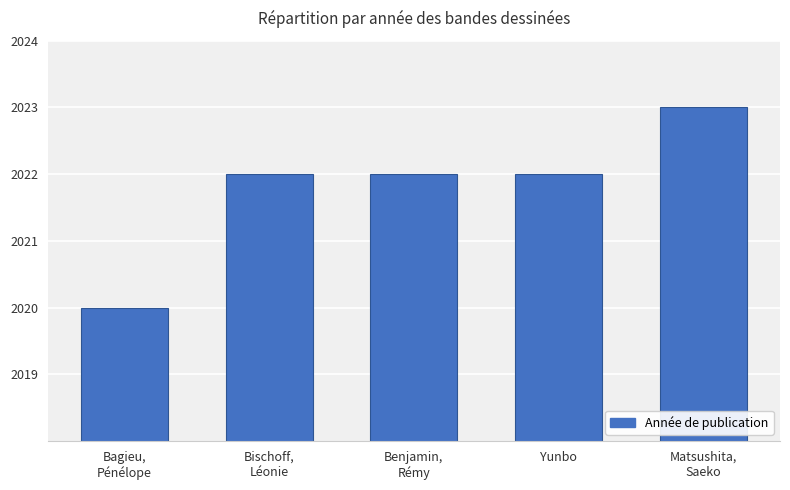

True or false: the data shows 629 at Matsushita,
Saeko.

False